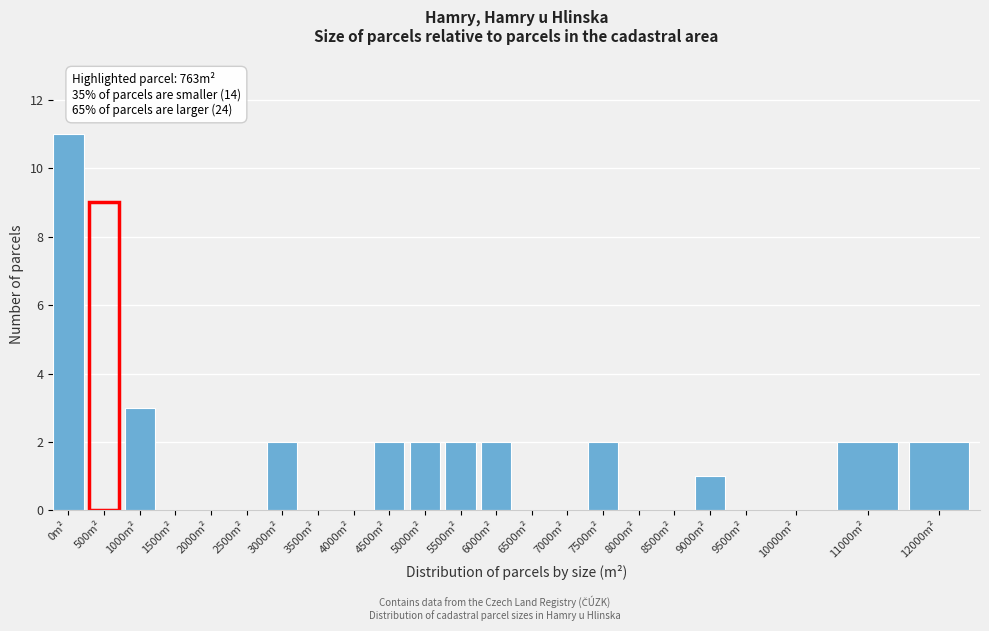

Reading left to right, transcribe all the data shown in this chart.

0m²=11	500m²=9	1000m²=3	1500m²=0	2000m²=0	2500m²=0	3000m²=2	3500m²=0	4000m²=0	4500m²=2	5000m²=2	5500m²=2	6000m²=2	6500m²=0	7000m²=0	7500m²=2	8000m²=0	8500m²=0	9000m²=1	9500m²=0	10000m²=0	11000m²=2	12000m²=2